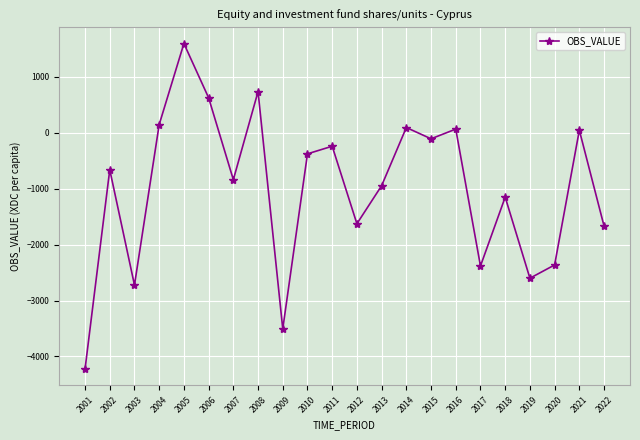

The value at 2016 is 62.0. True or false?

True